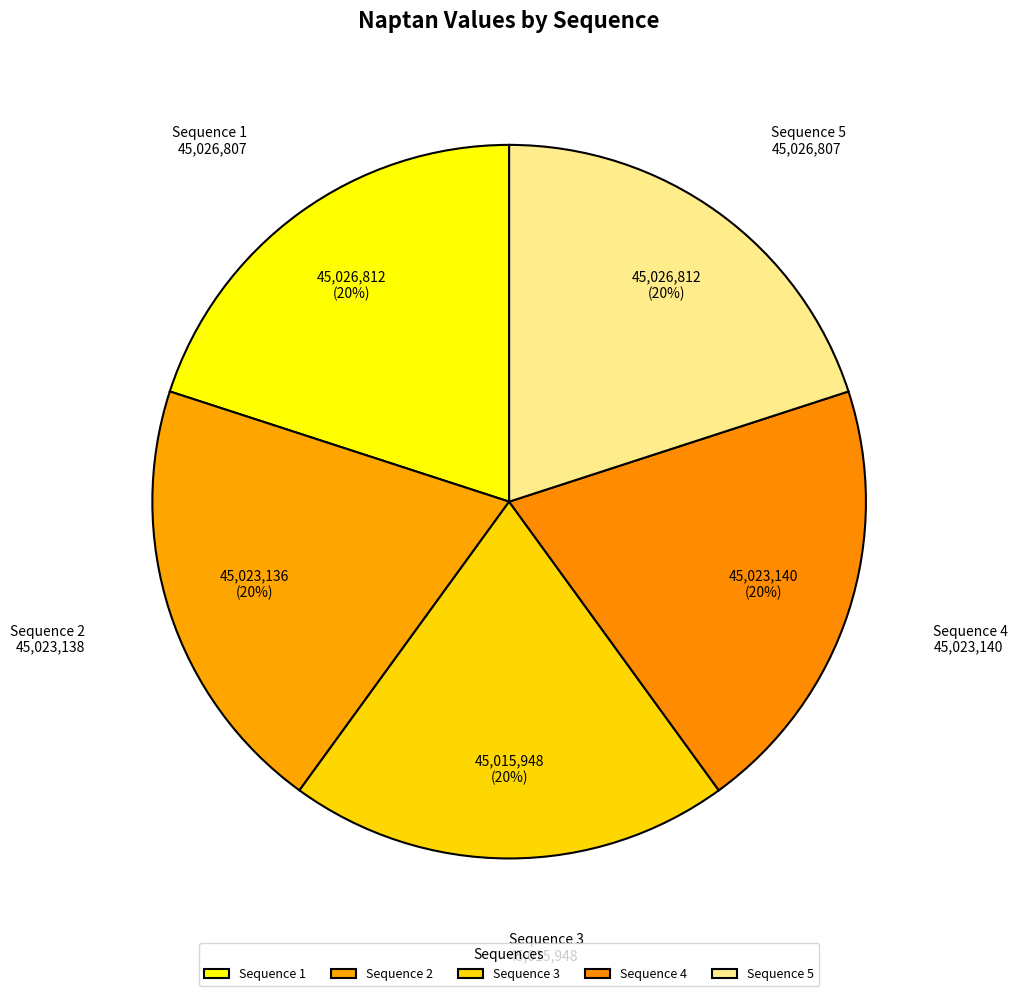

Which category has the biggest portion of the pie?

1